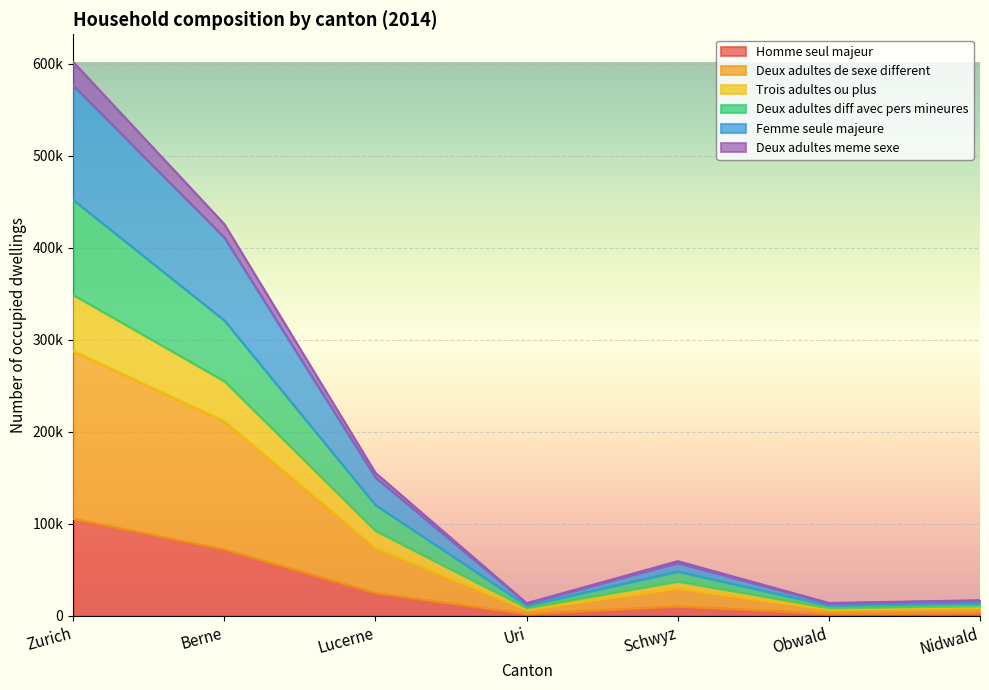

What is the label of the 1st point from the left?

Zurich